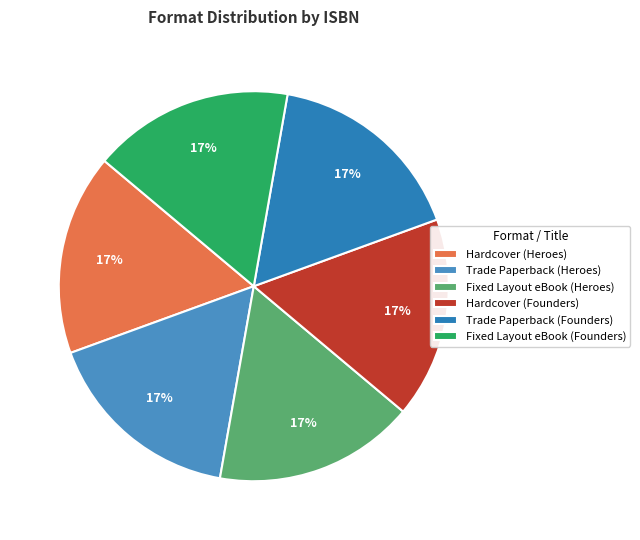

How many slices are in this pie chart?

6